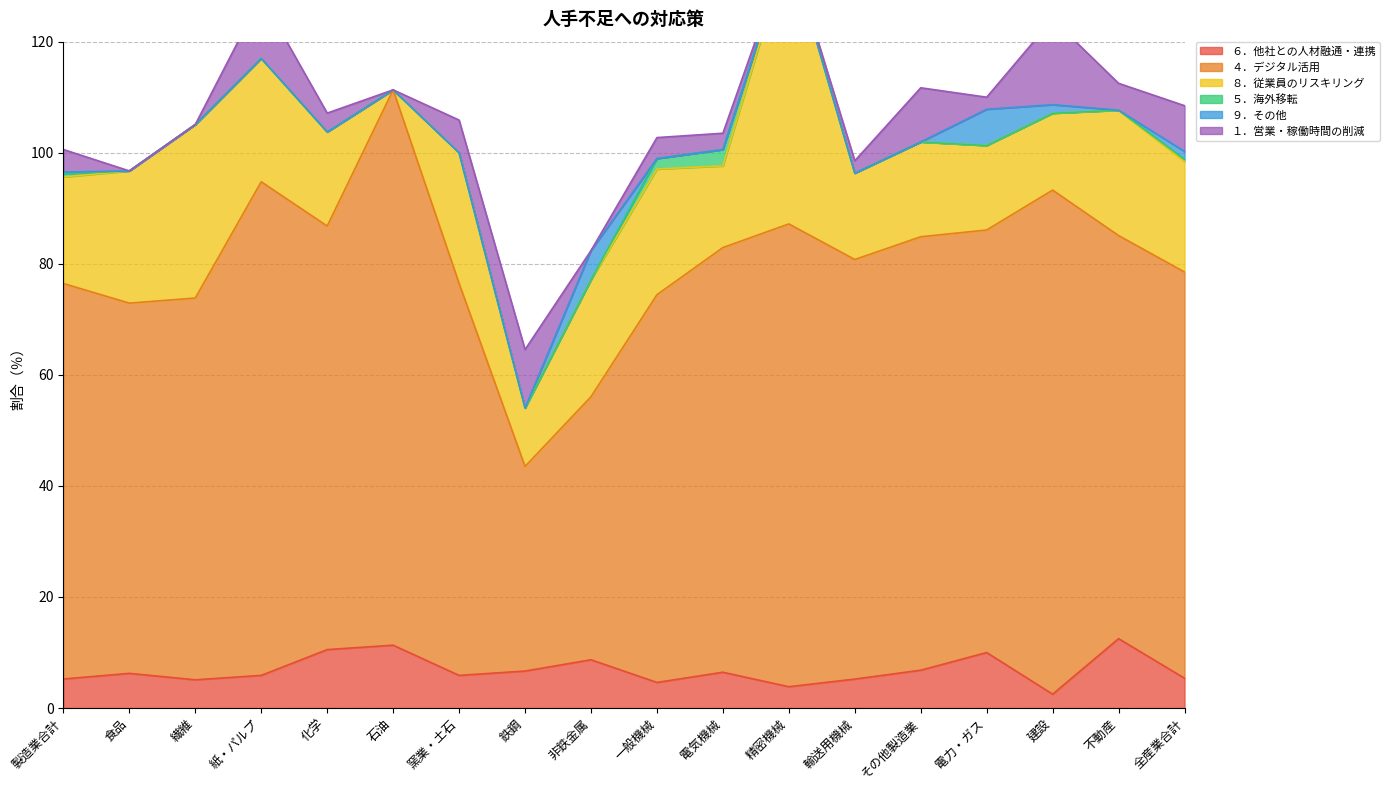

What is the sum of the ４．デジタル活用 values at 化学 and 不動産?

148.9